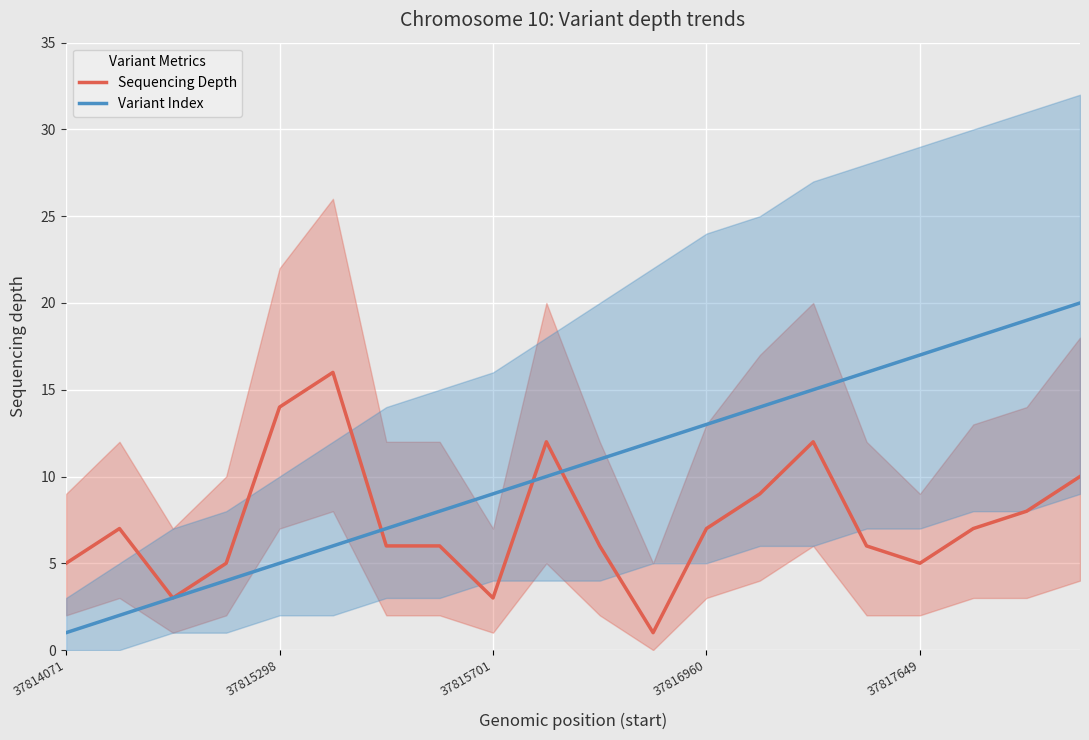

How many values in the Sequencing Depth series exceed 7?

7